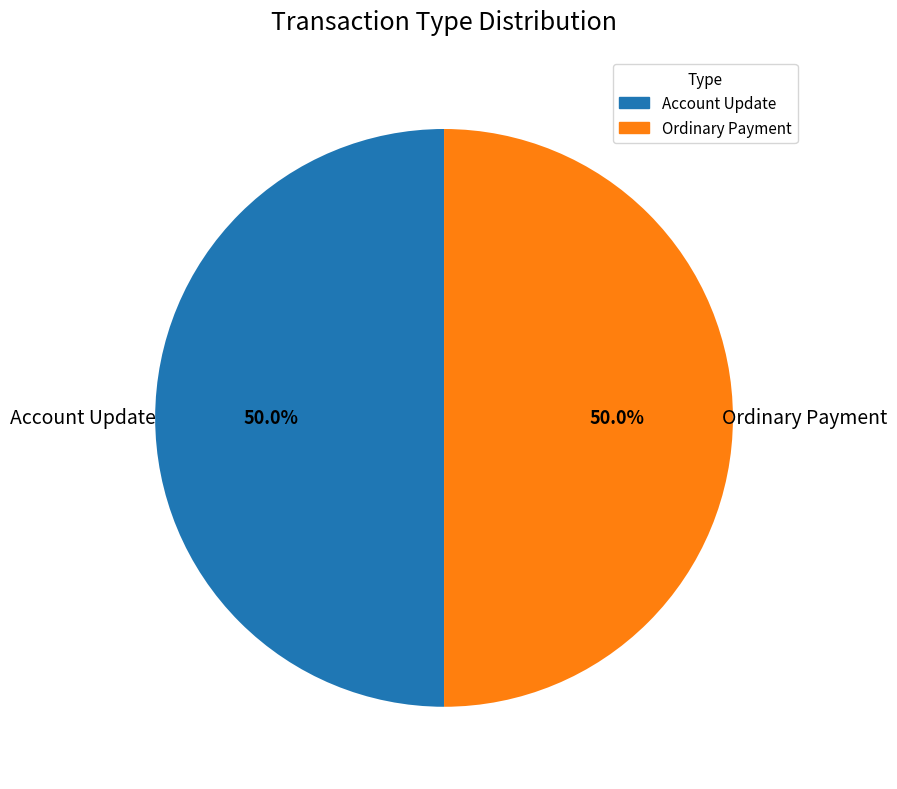

Count the number of slices in the pie.

2